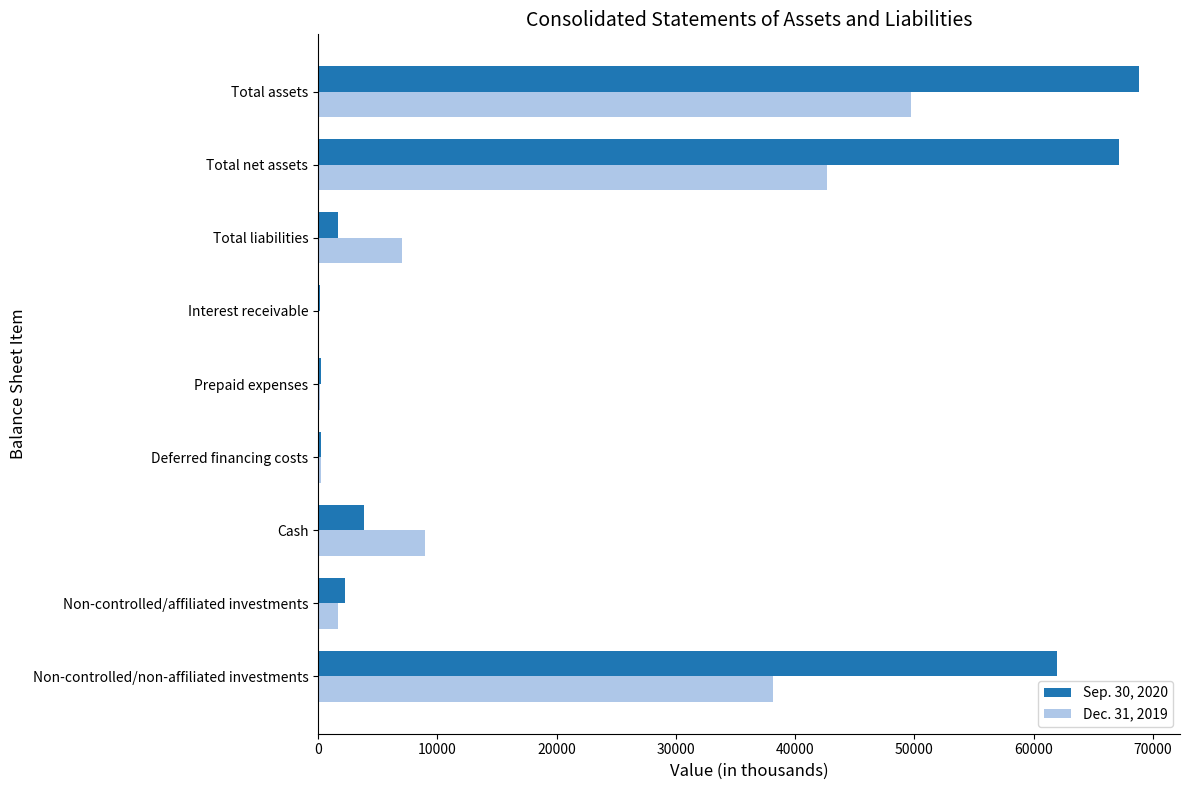

At which category is the sum across all series the highest?

Total assets